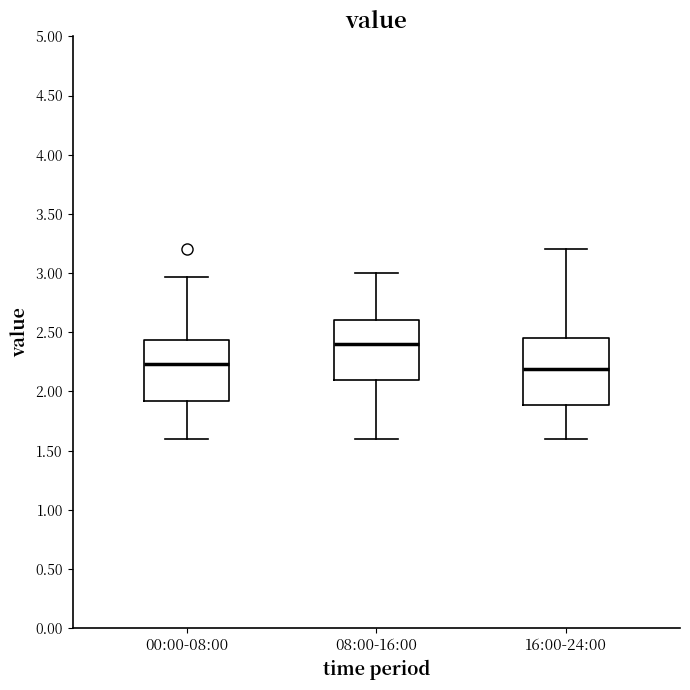

Which box's median line is the lowest?

16:00-24:00